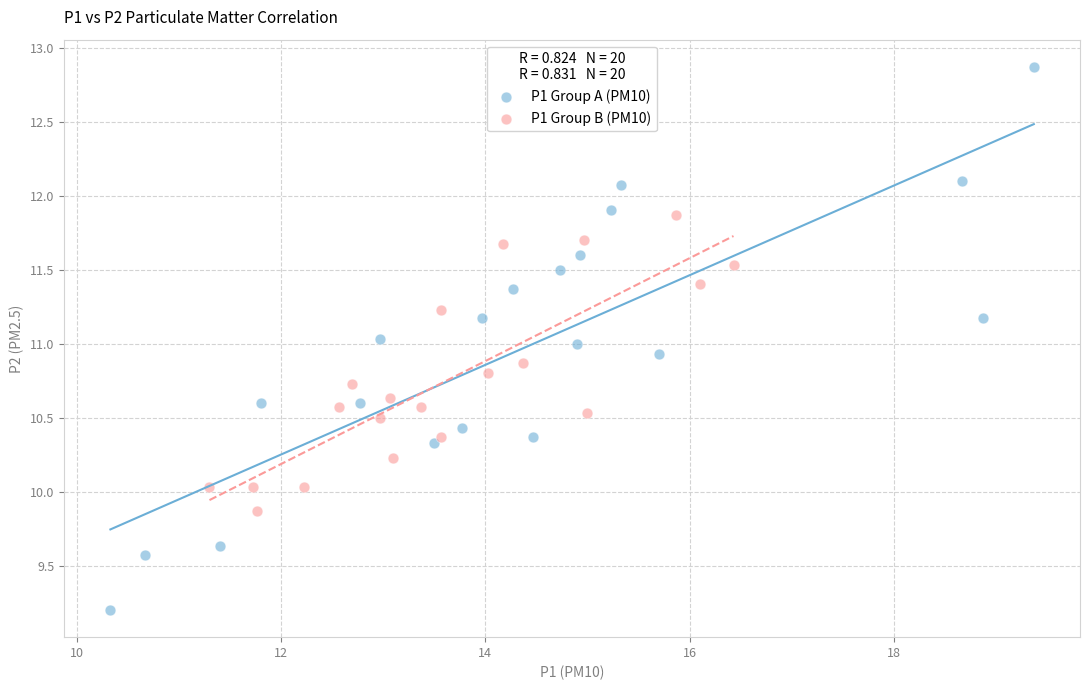

What are all the series names shown in the legend?

P1 Group A (PM10), P1 Group B (PM10)